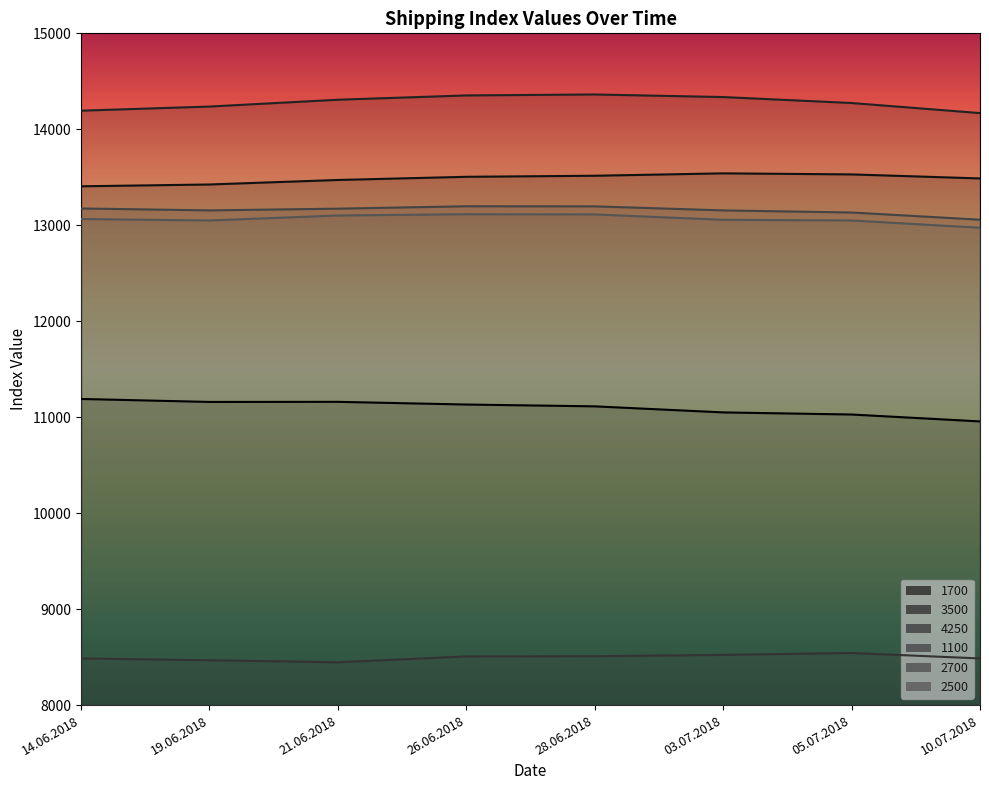

What are all the series names shown in the legend?

1700, 3500, 4250, 1100, 2700, 2500